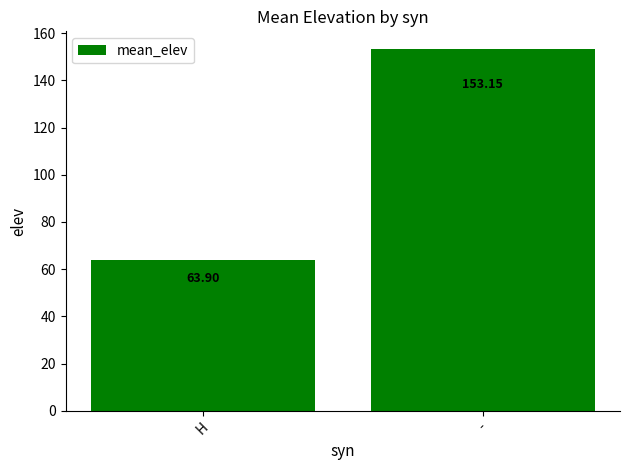

What is the difference between the maximum and minimum values?

89.3